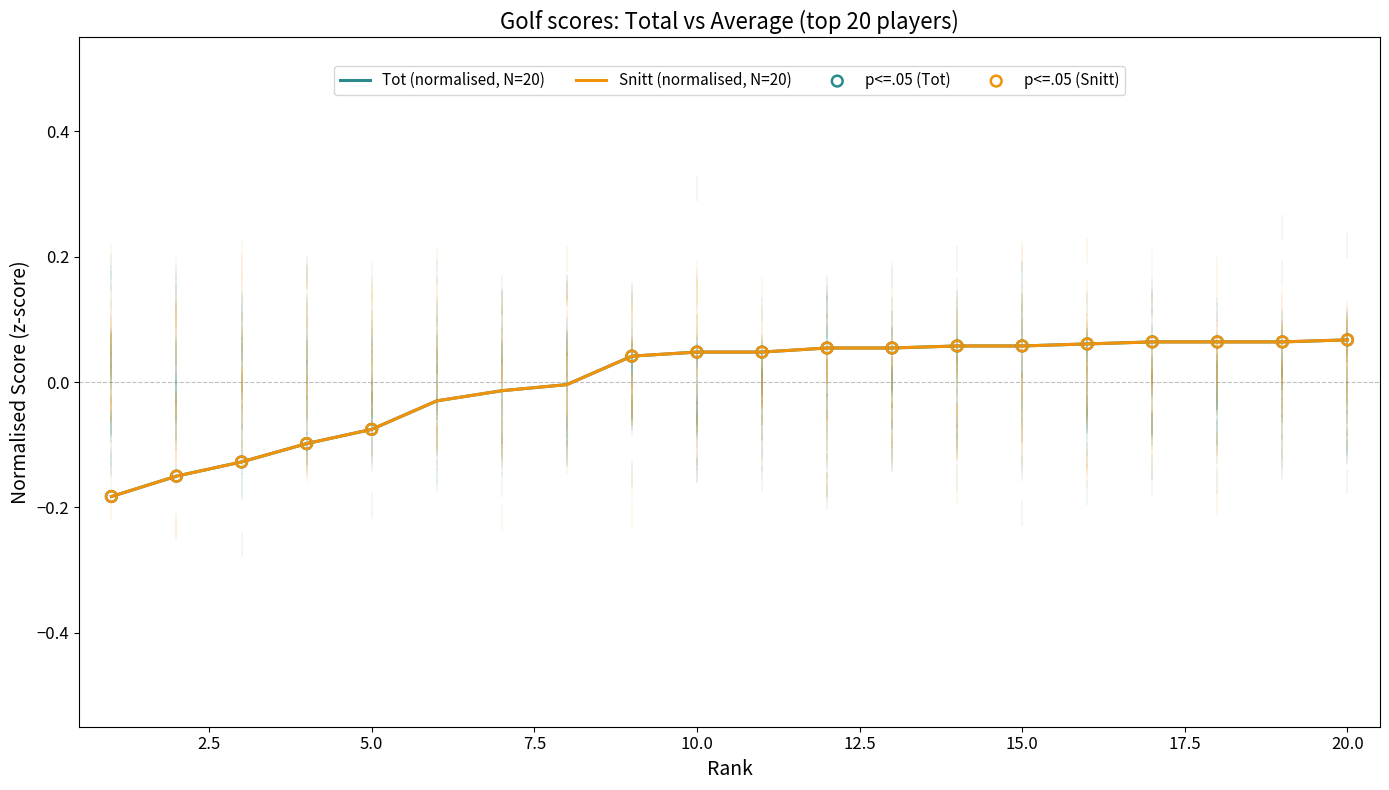

What is the total value across all series at 12?

0.1